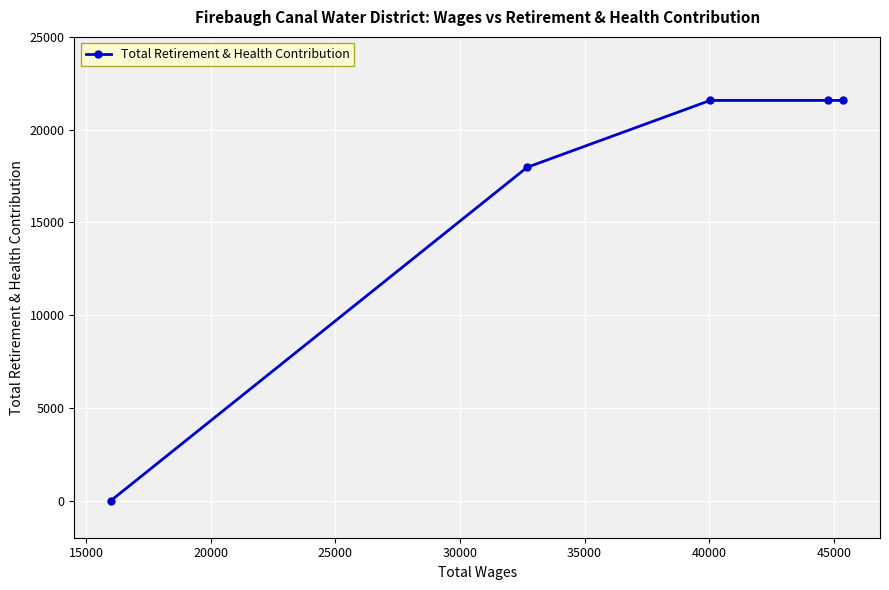

What is the difference between the second highest and minimum values?

21575